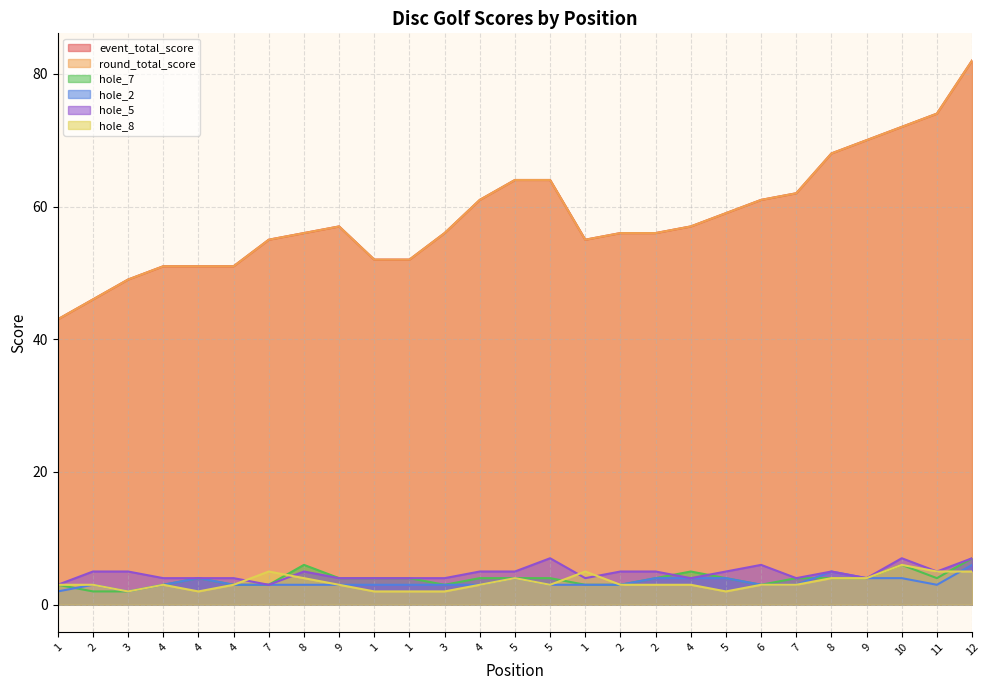

Which series has the widest spread of values?

event_total_score